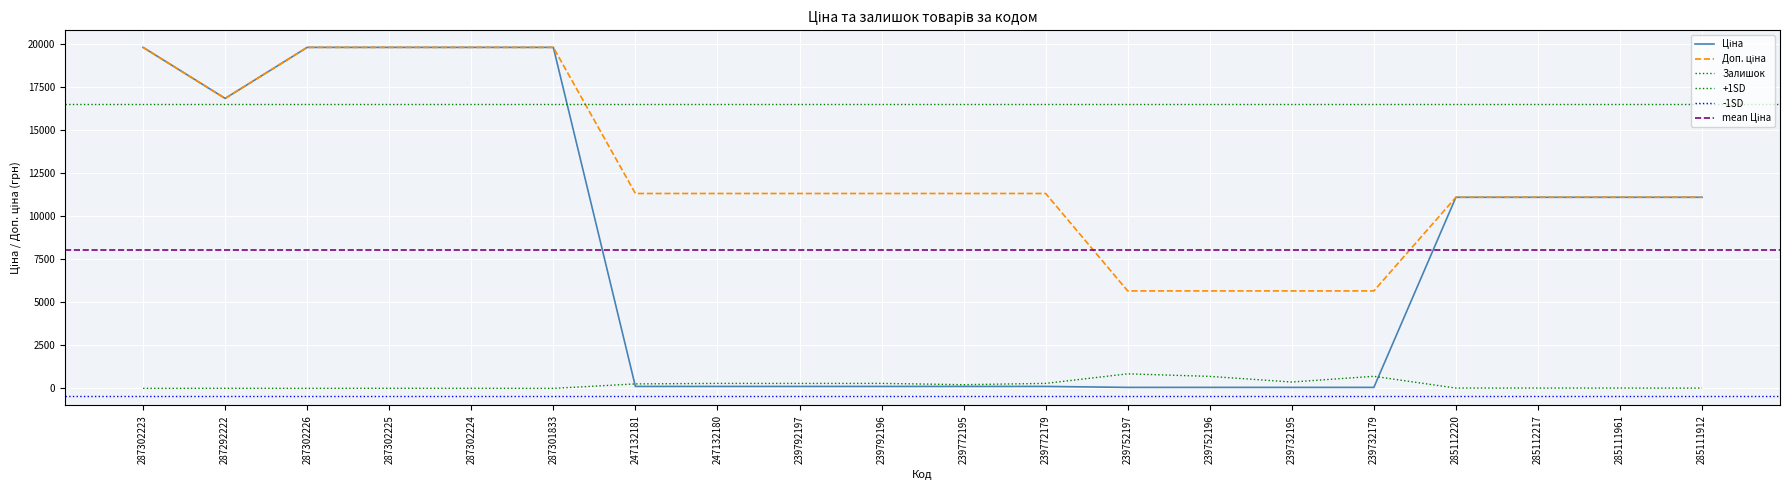

In Доп. ціна, how many points are lower than both neighbors (excluding endpoints)?

1